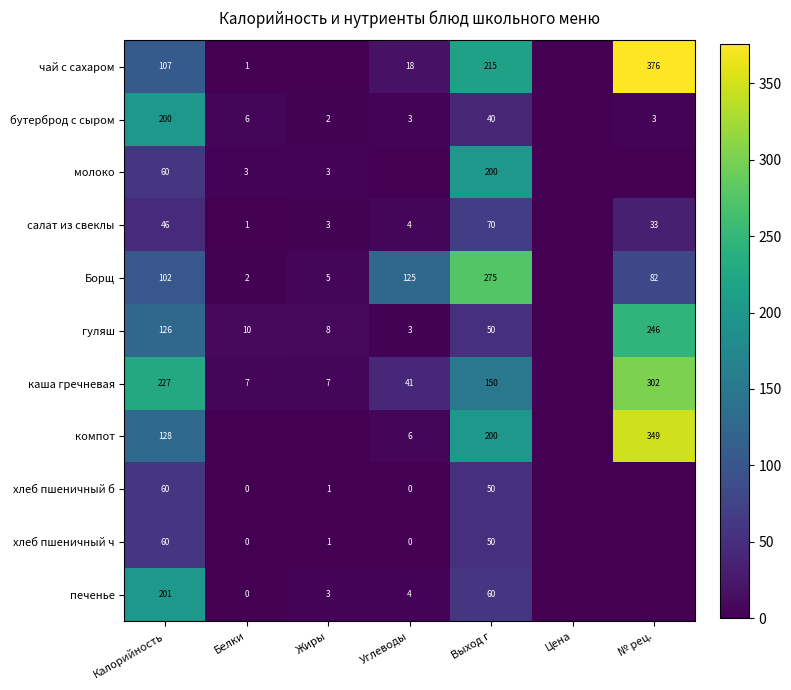

True or false: бутерброд с сыром has a value of 3 at Белки.

False